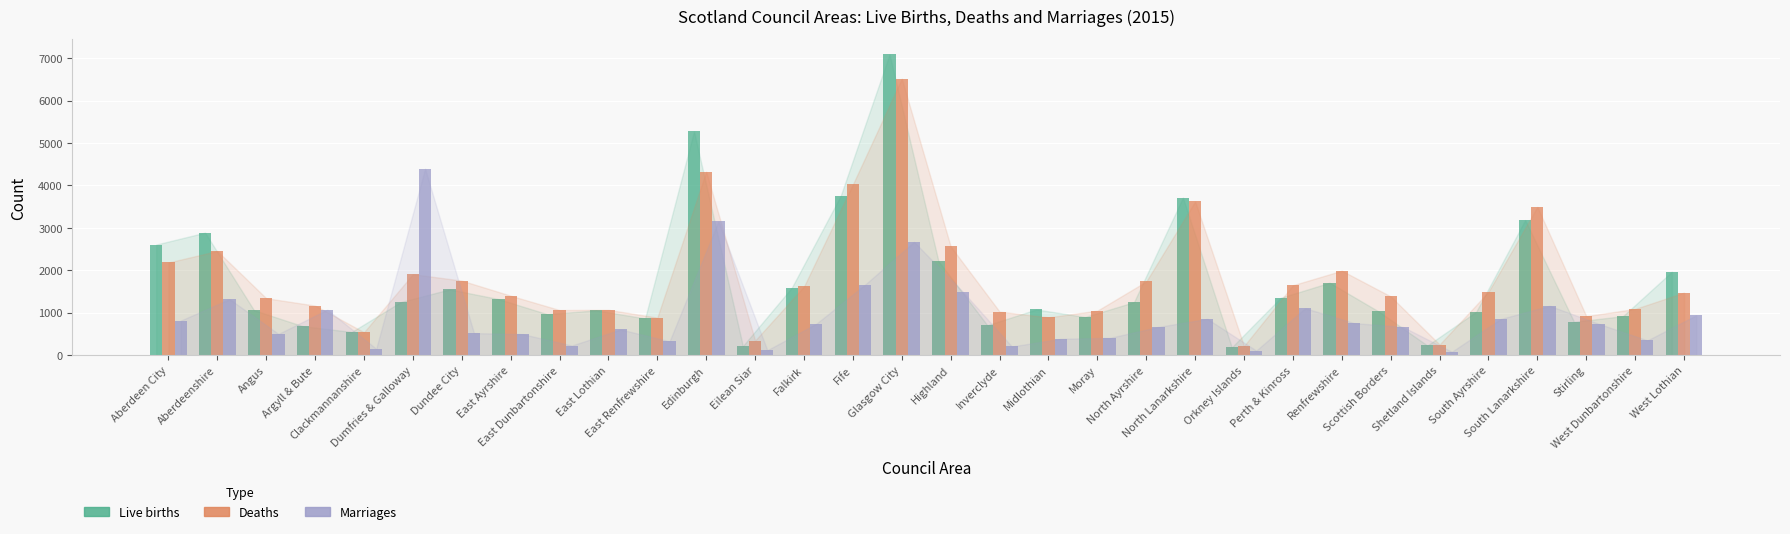

Rank the series by their maximum value, from lowest to highest.

Marriages, Deaths, Live births